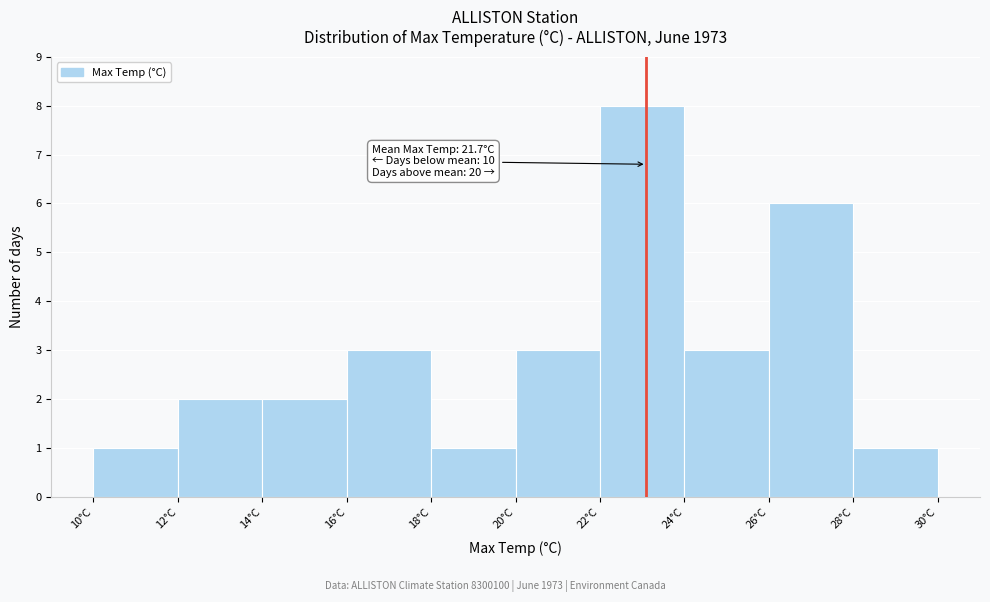

Which range on the x-axis has the tallest bar?

22 to 24